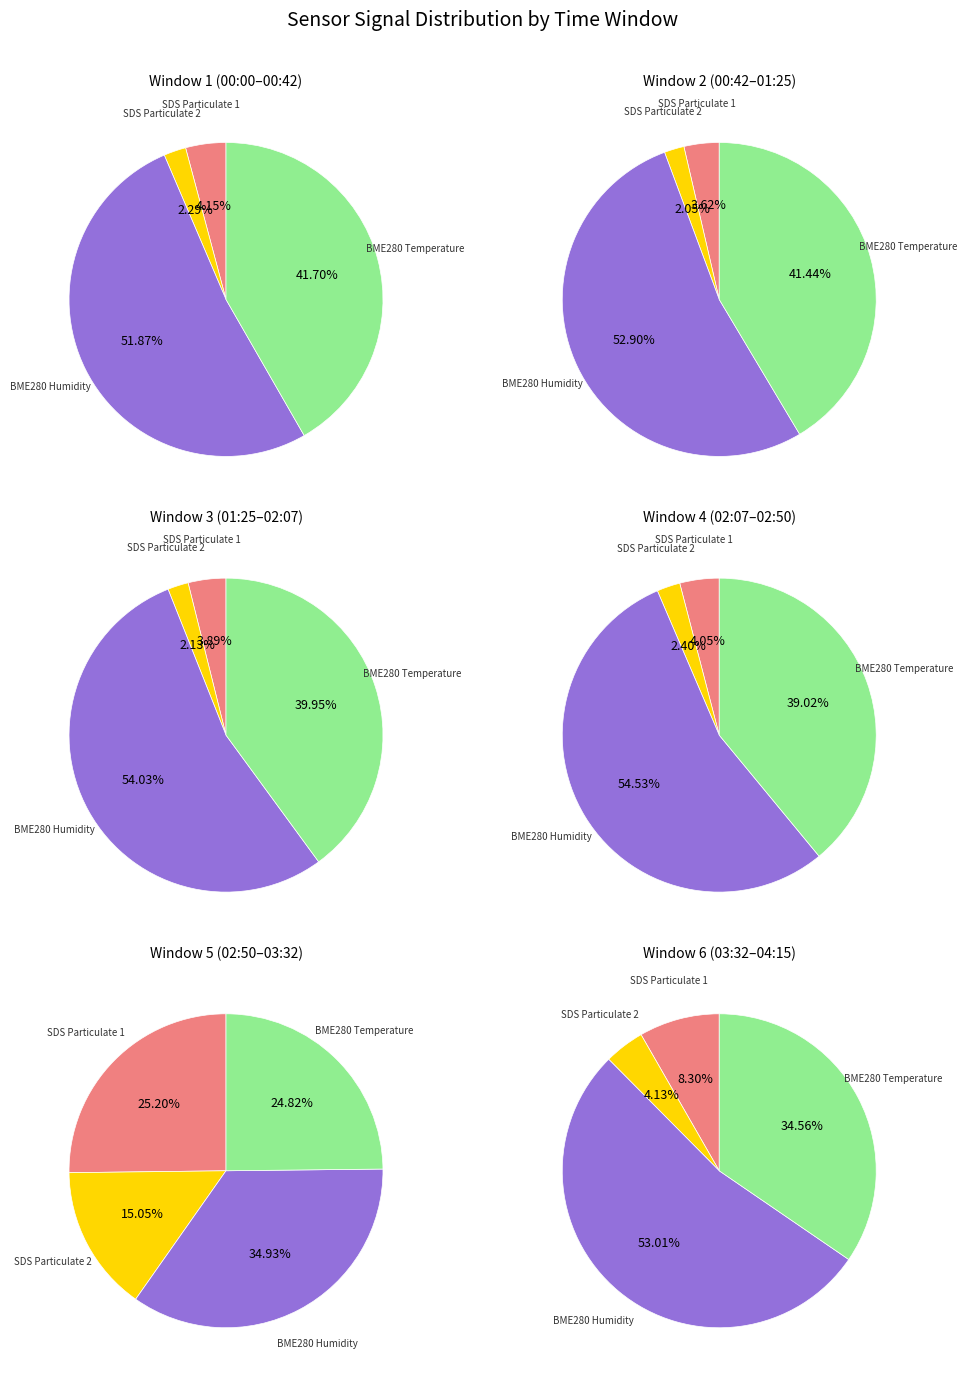

What portion of the pie excludes 26?

92.1%